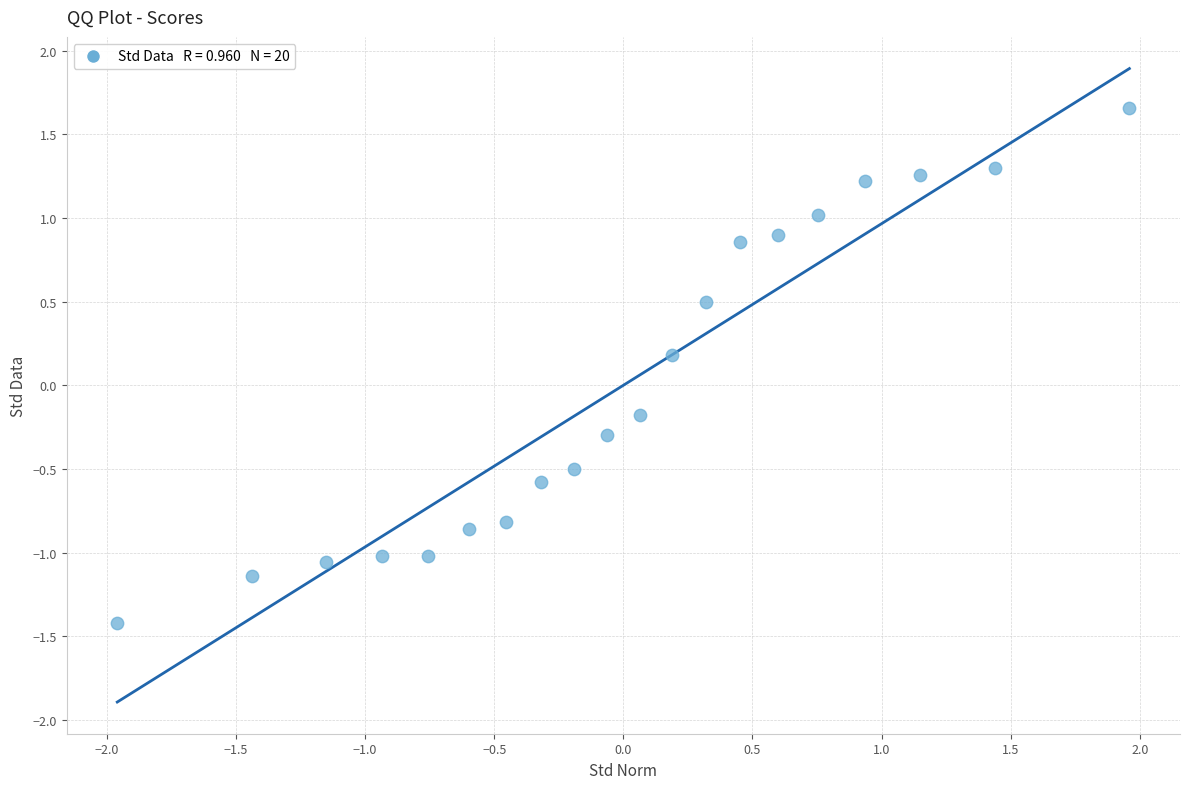

What is the range of X values (max minus min)?

3.9